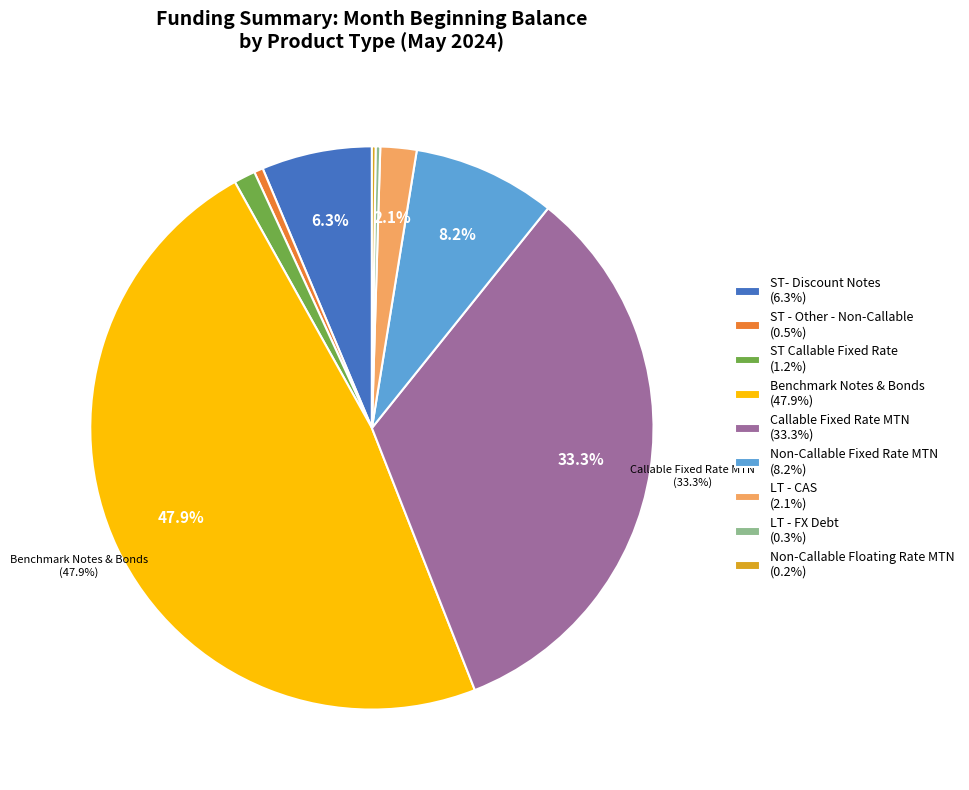

What percentage do ST- Discount Notes (6.3%) and Callable Fixed Rate MTN (33.3%) together represent?

39.6%